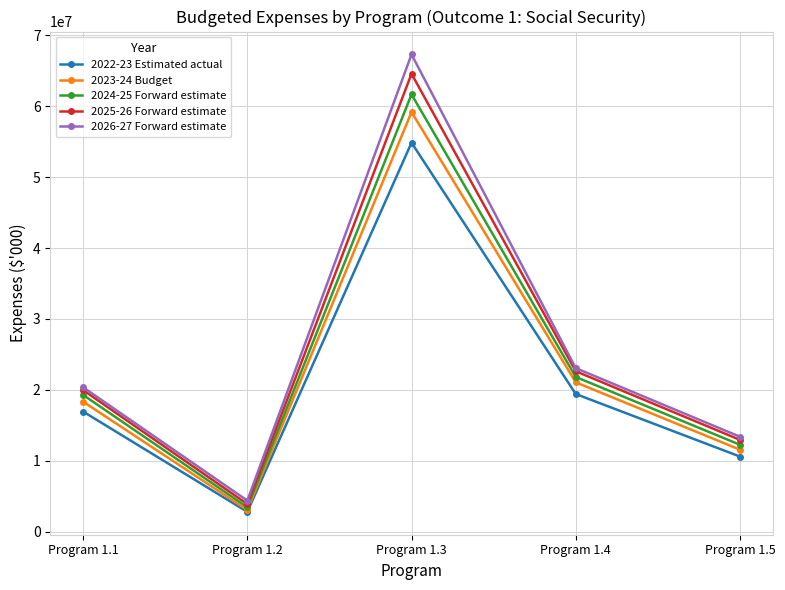

What are all the series names shown in the legend?

2022-23 Estimated actual, 2023-24 Budget, 2024-25 Forward estimate, 2025-26 Forward estimate, 2026-27 Forward estimate